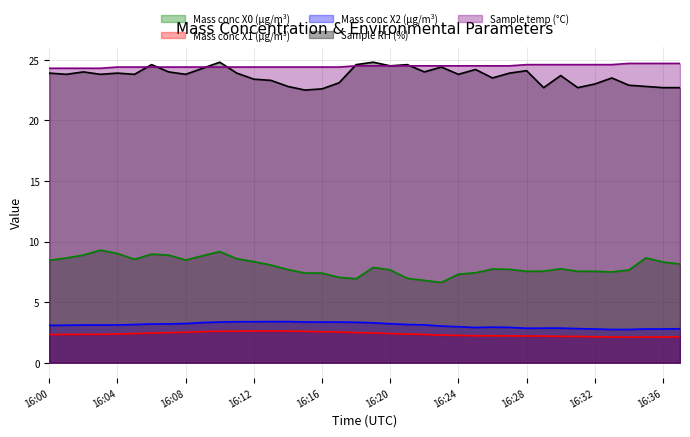

What is the spread (max minus min) of values at 16:19?

22.4